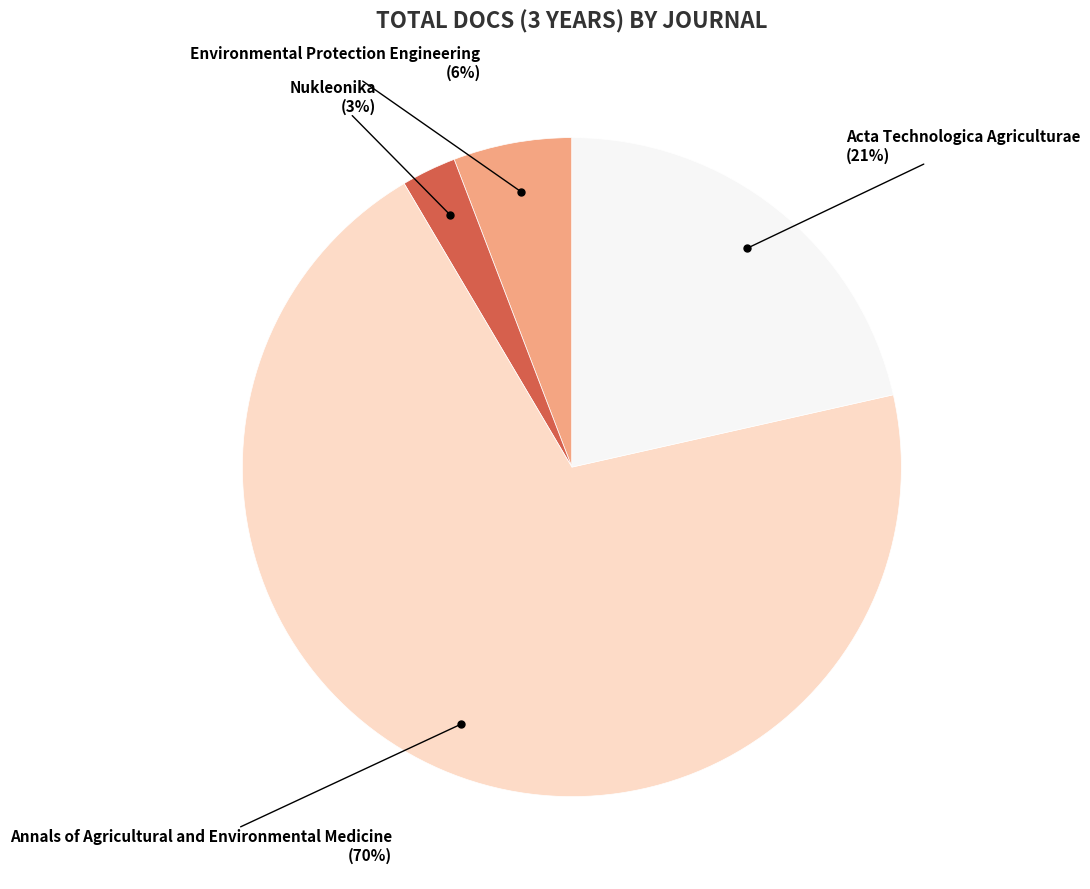

Does any single category account for the majority?

Yes